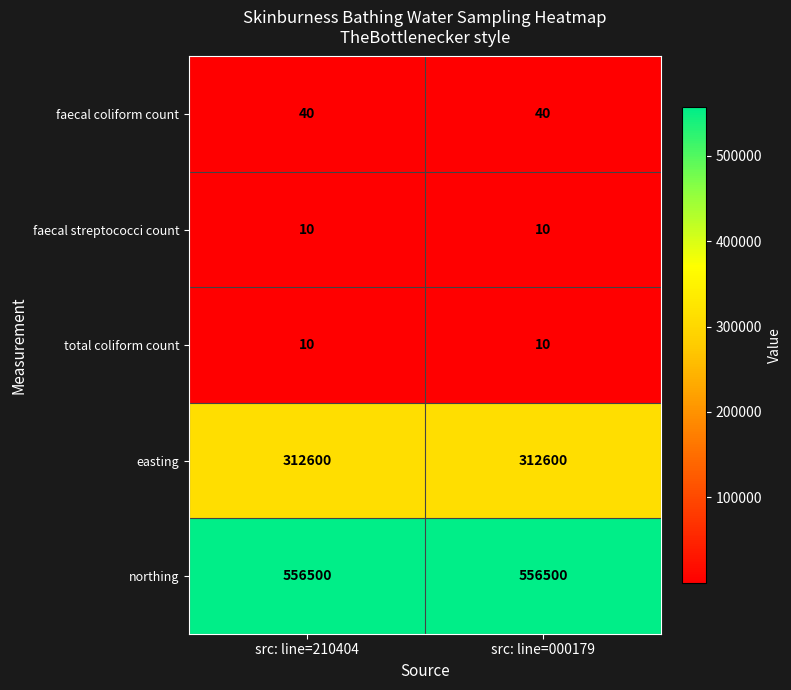

What is the sum of all total coliform count values?

20